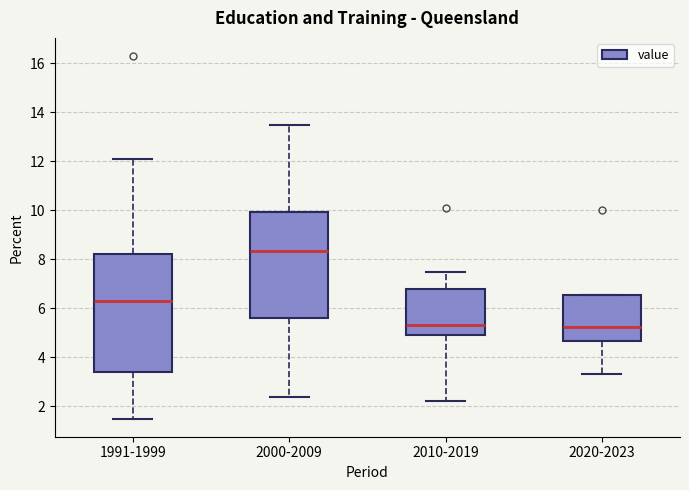

Where does the median line of the box for 1991-1999 sit on the y-axis? The values are not printed on the chart, so give them approximately, as read against the axis.

6.4